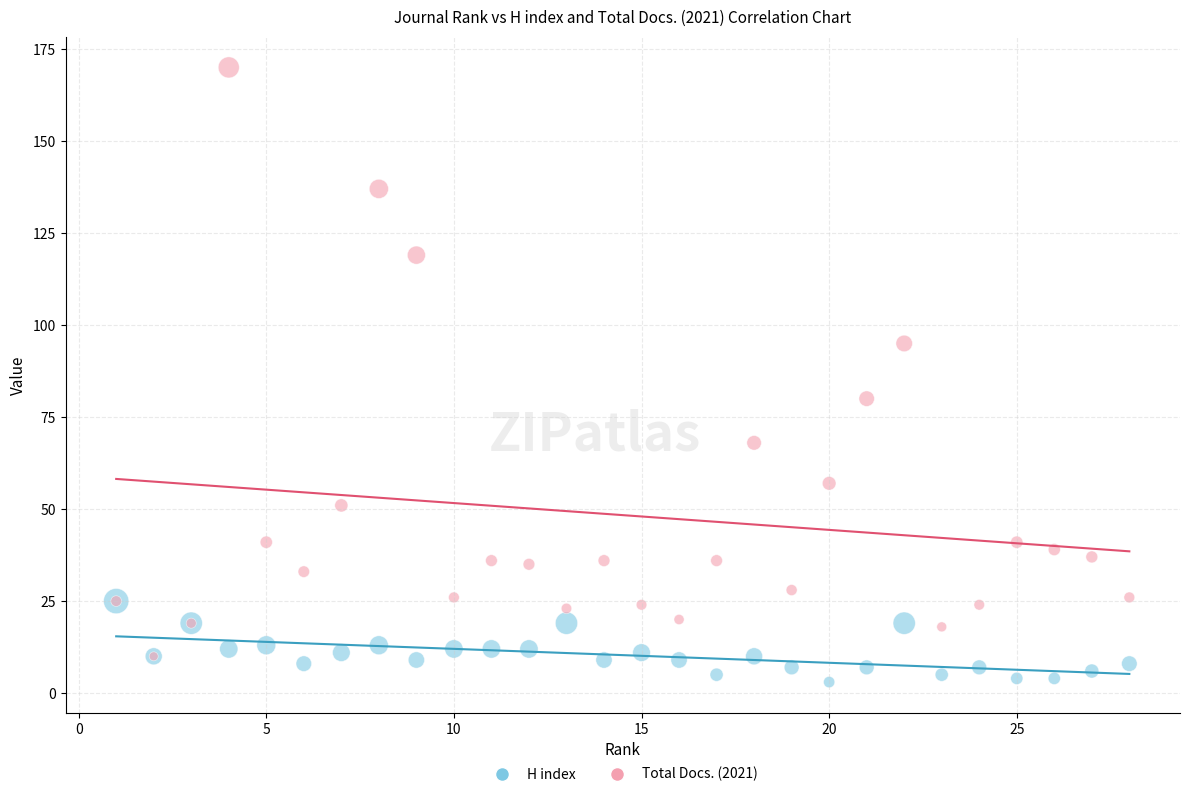

Which series contains the lowest Y value?

H index